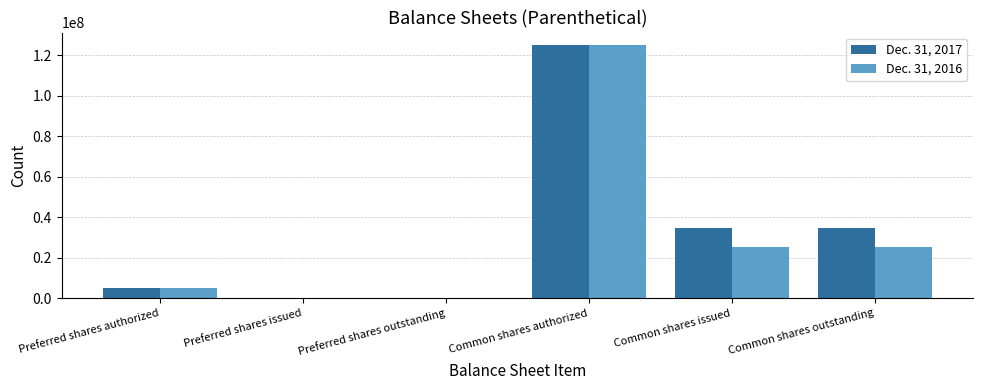

True or false: Dec. 31, 2016 has a value of 217060498 at Common shares authorized.

False